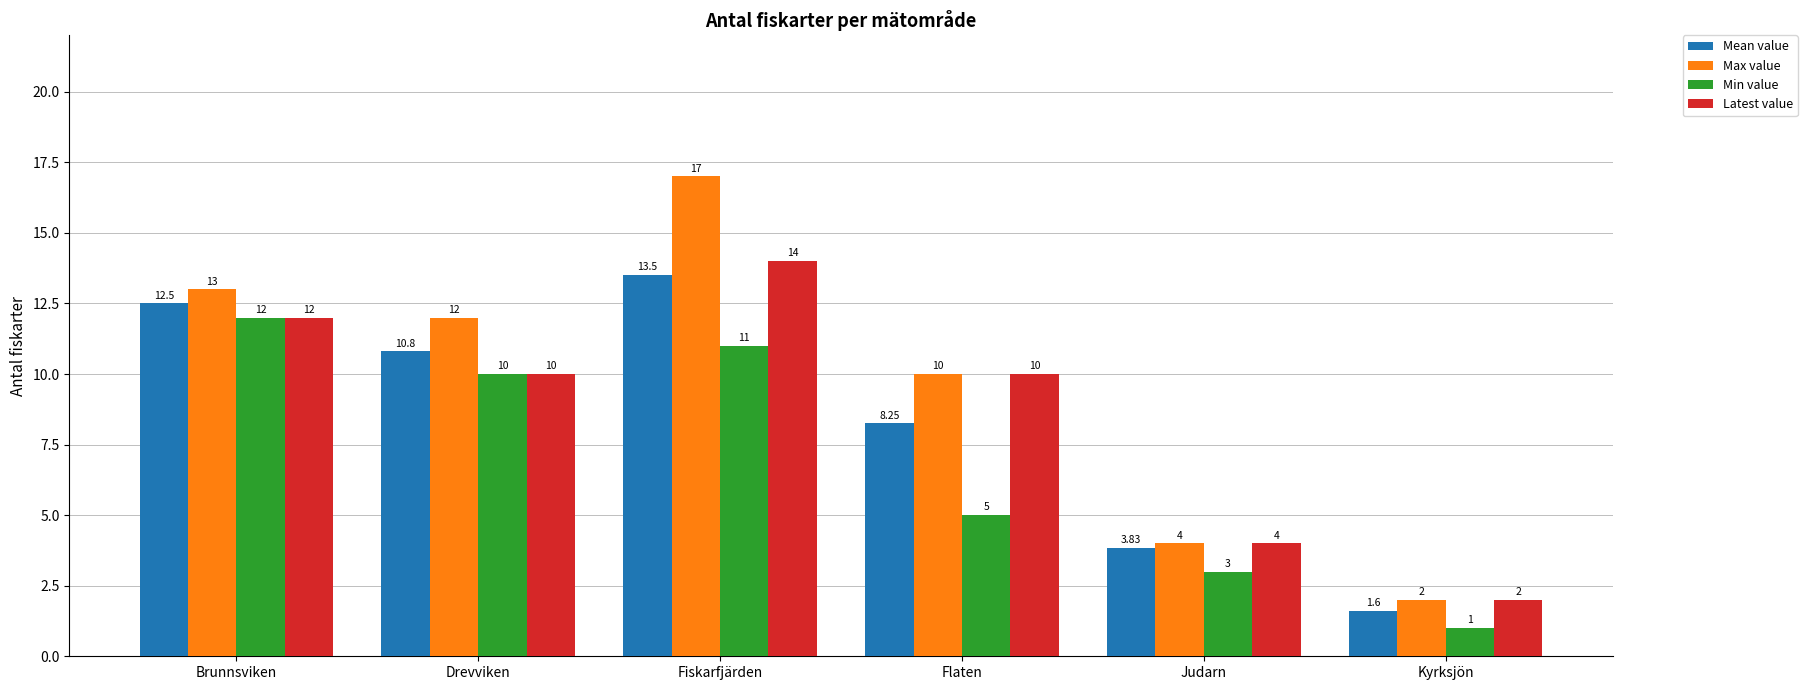

What is the value of the Latest value bar at the 6th from the left?

2.0